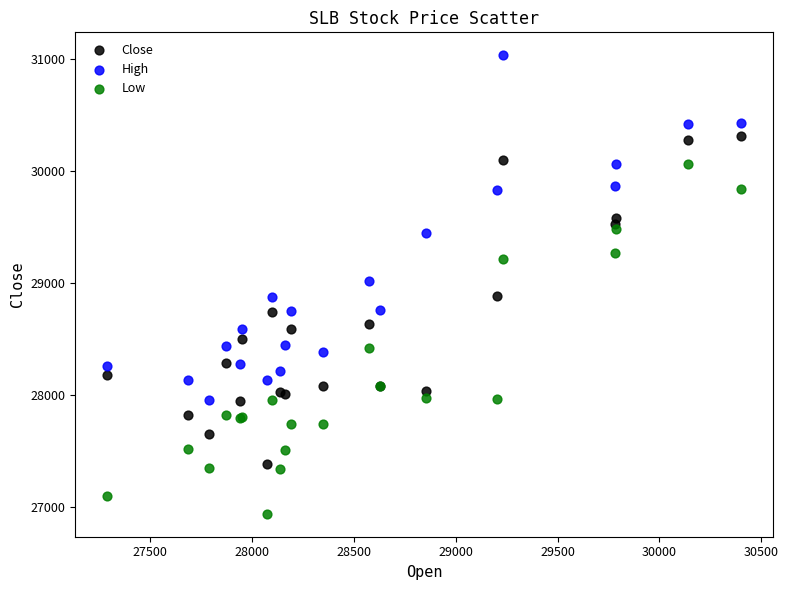

Which series contains the lowest Y value?

Low